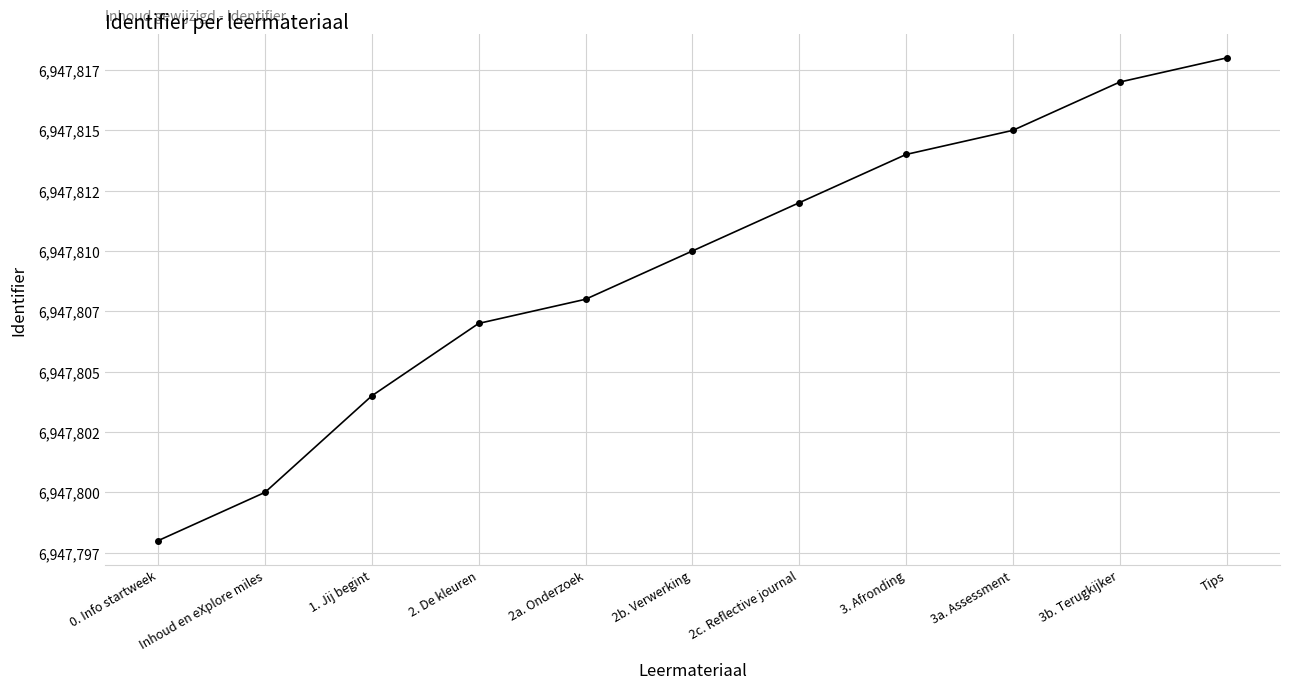

How many data points are less than 6947810?

5